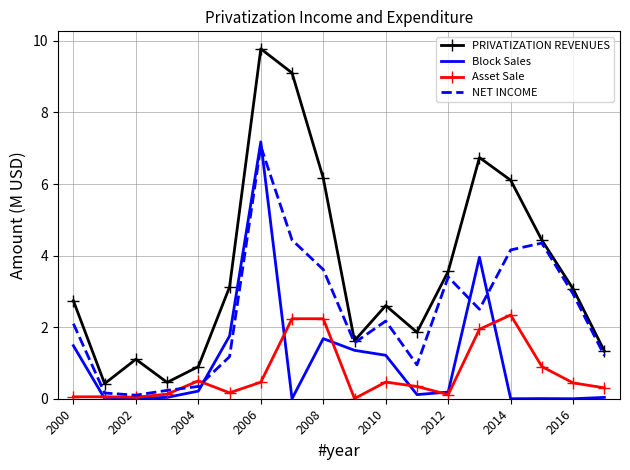

True or false: Asset Sale and PRIVATIZATION REVENUES intersect in this chart.

False